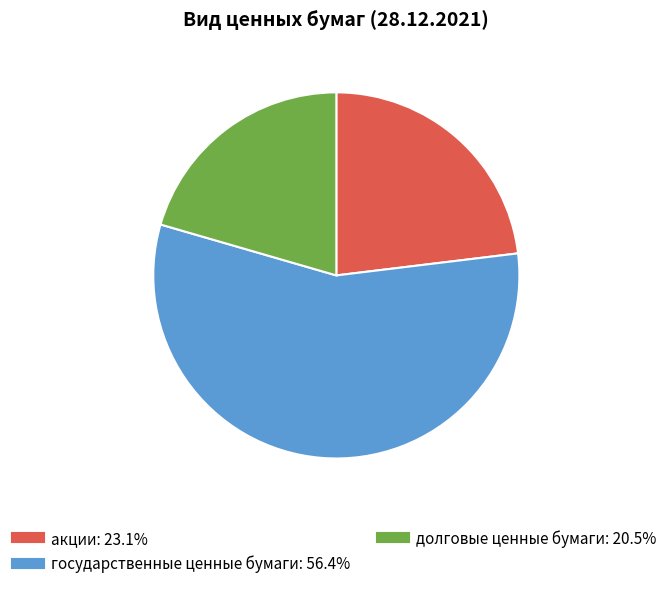

Which has a higher value, государственные ценные бумаги or акции?

государственные ценные бумаги